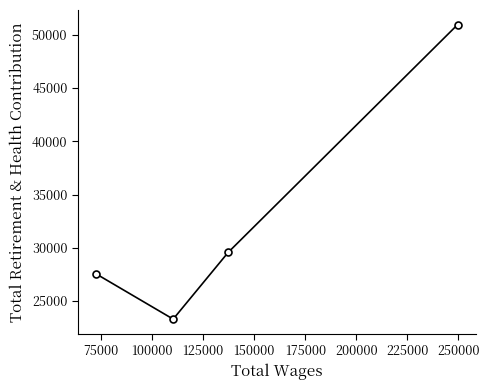

What is the greatest value displayed?

50938